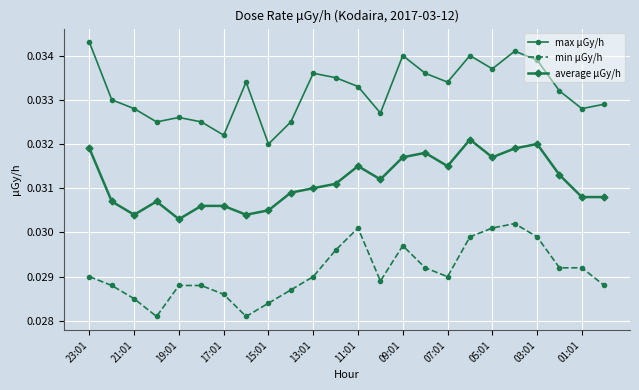

Rank the series by their maximum value, from highest to lowest.

max μGy/h, average μGy/h, min μGy/h